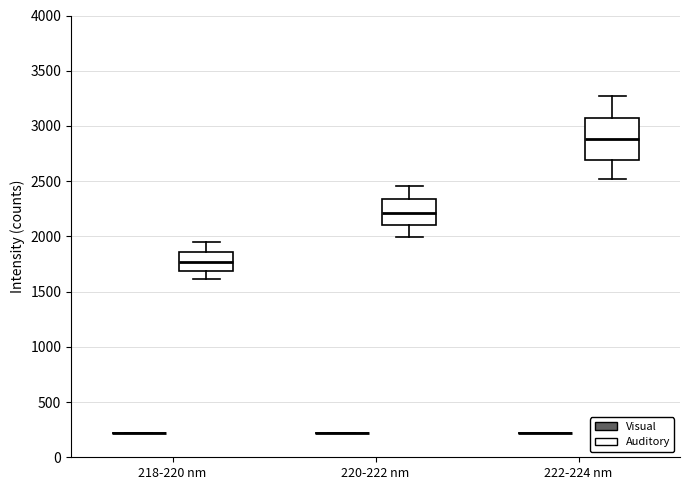

Comparing the boxes themselves (not the whiskers), which one is the tallest?

222-224 nm (Auditory)